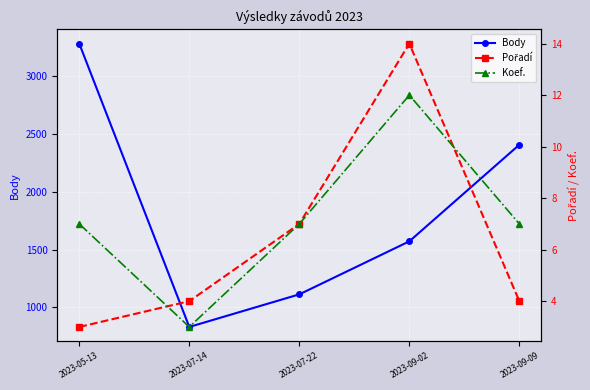

What is the smallest value displayed?

3